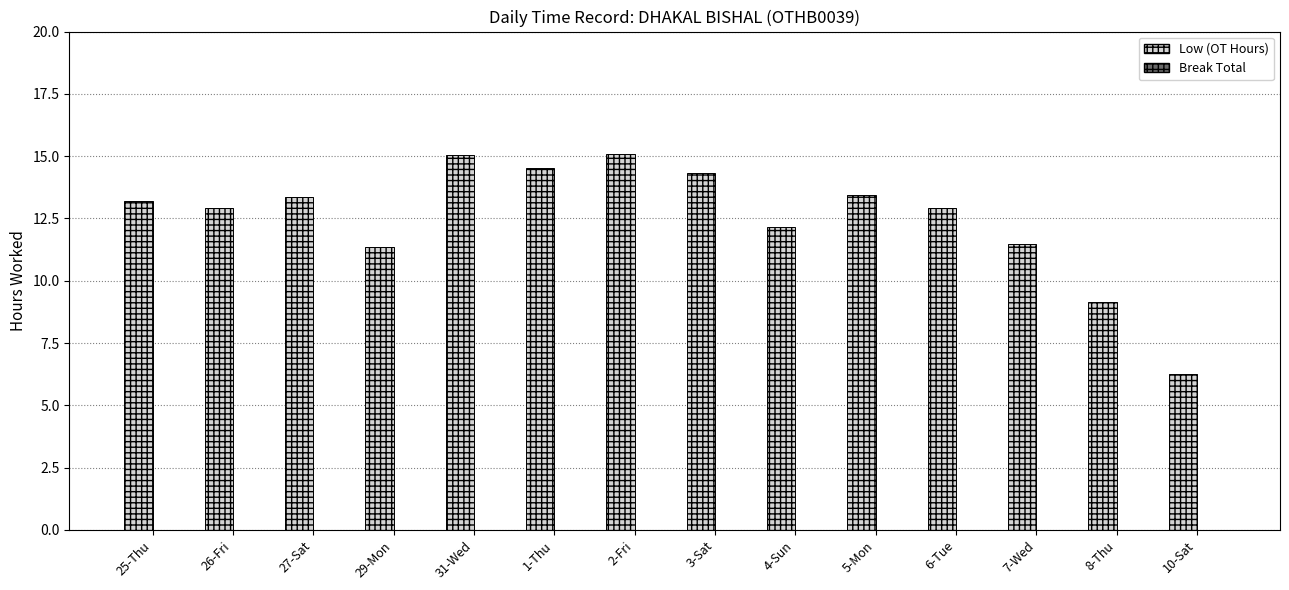

At which label is the value closest to 10?

8-Thu